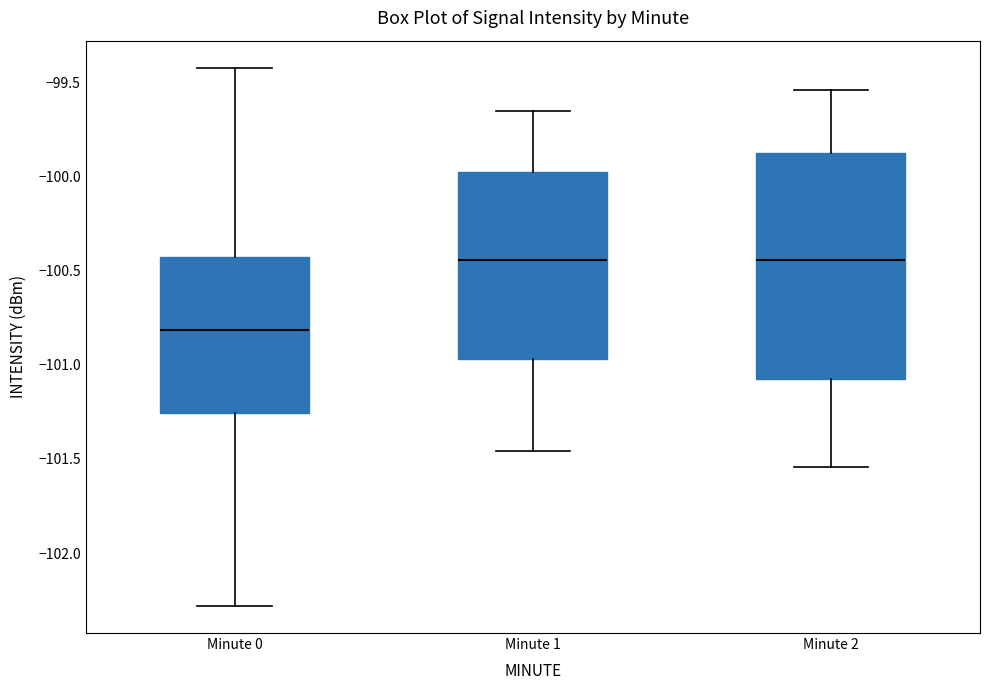

Where is the lower edge of the box for Minute 1 on the y-axis? The values are not printed on the chart, so give them approximately, as read against the axis.

-100.95